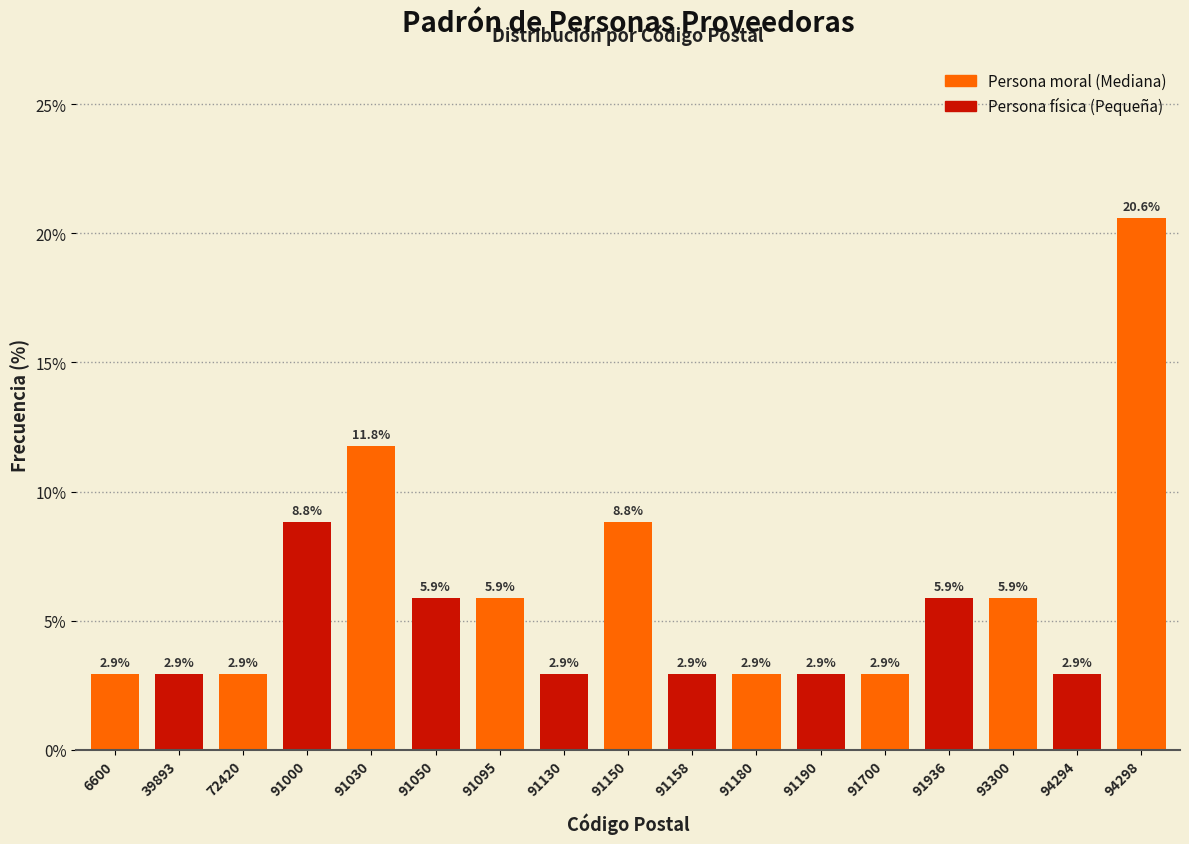

Reading left to right, transcribe all the data shown in this chart.

2.9	2.9	2.9	8.8	11.8	5.9	5.9	2.9	8.8	2.9	2.9	2.9	2.9	5.9	5.9	2.9	20.6